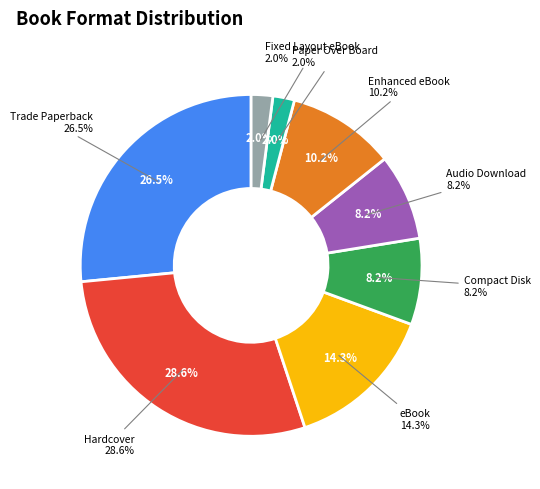

Combined, do Enhanced eBook and Hardcover account for over 50%?

No